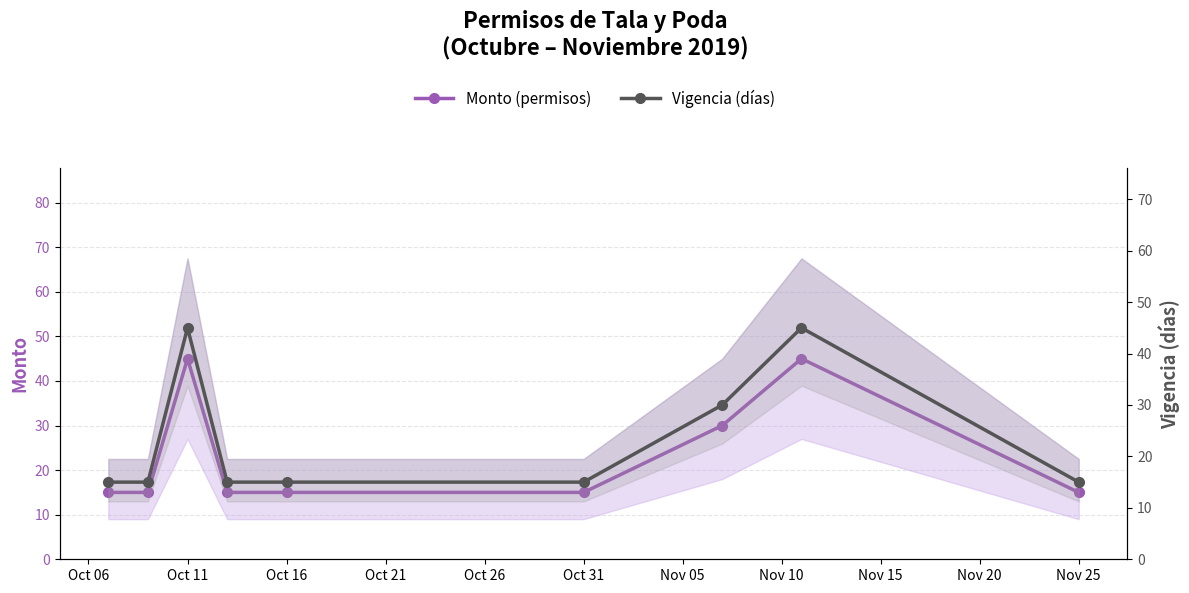

The value of Monto (permisos) at Oct 06 is 4. True or false?

False